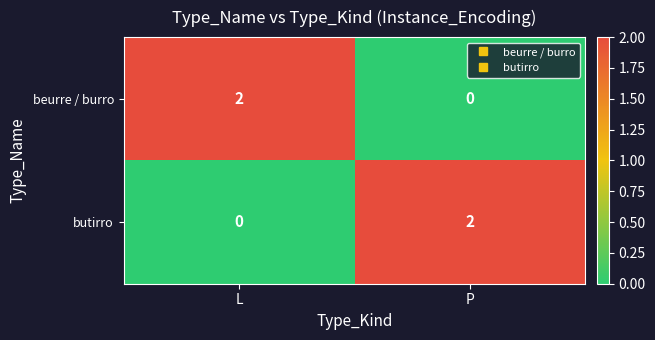

At which label does beurre / burro reach its peak?

L